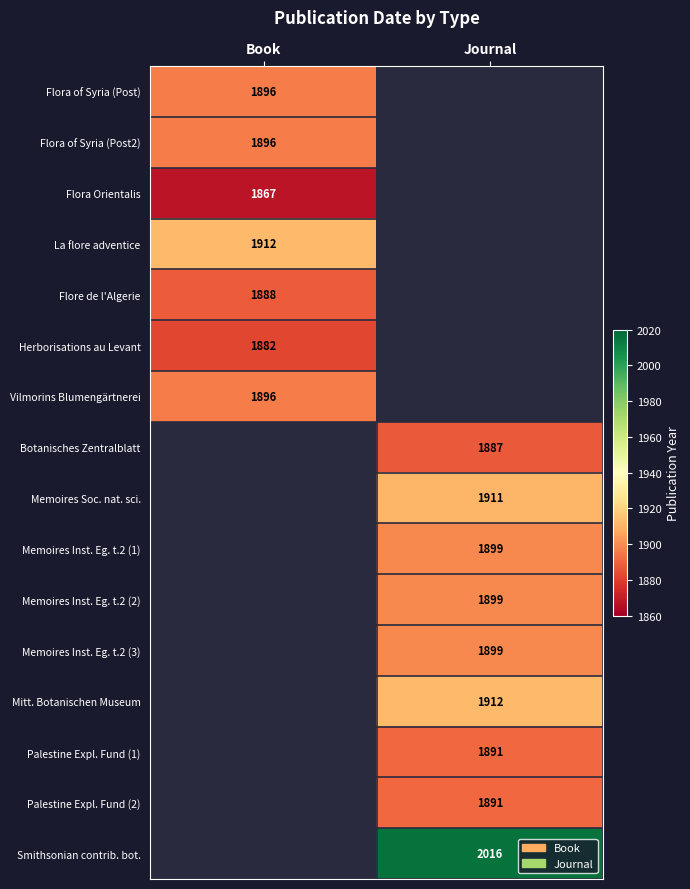

True or false: Mitt. Botanischen Museum has a value of 1036 at Journal.

False